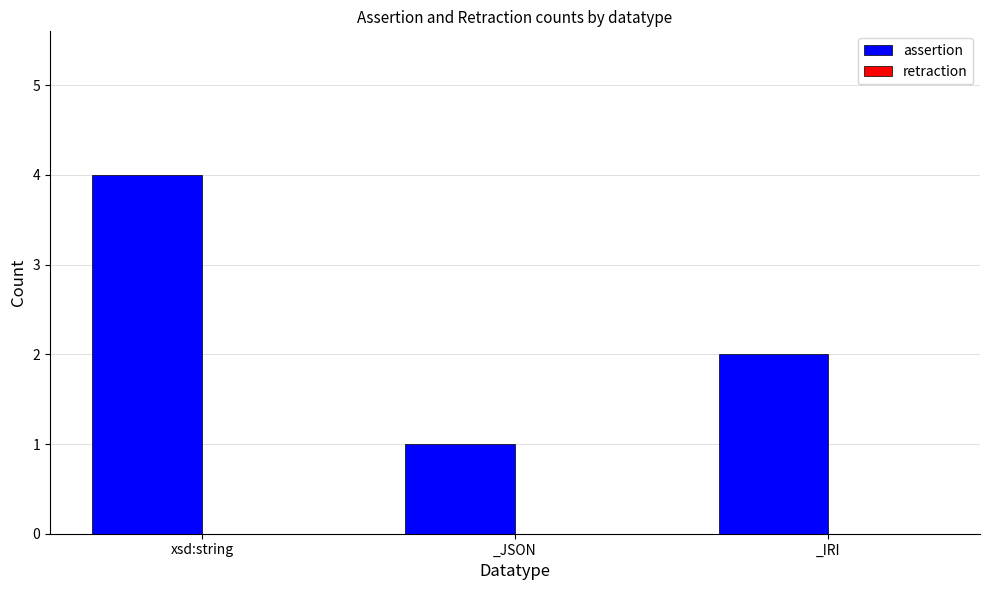

Are the bars horizontal?

No